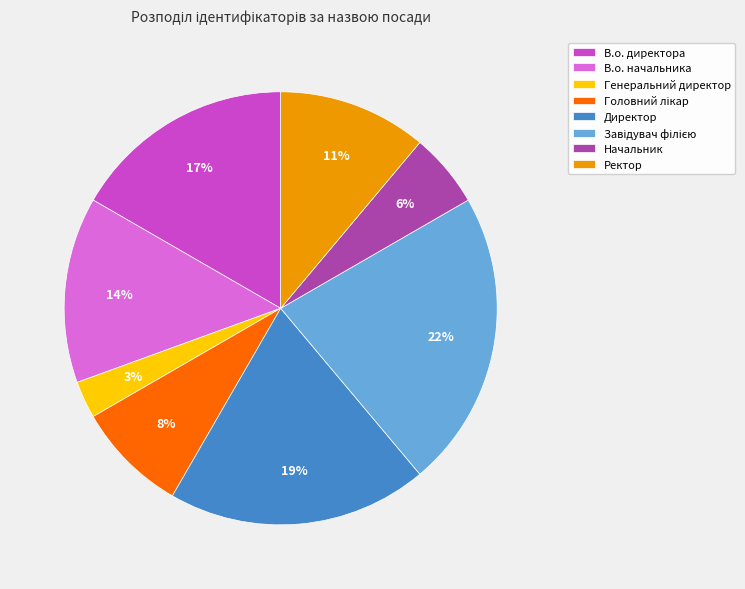

Is there a majority slice in this chart?

No